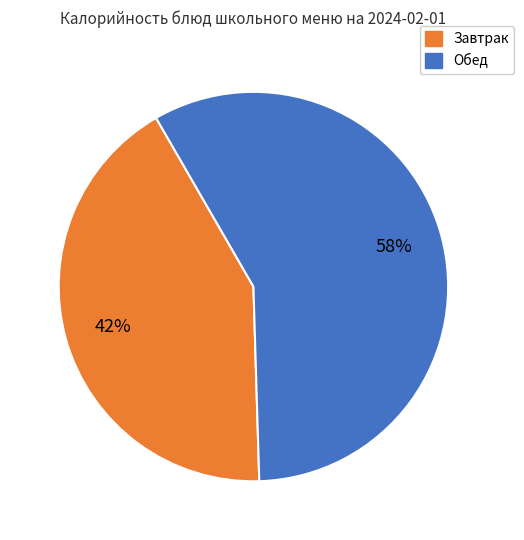

Count the number of slices in the pie.

2